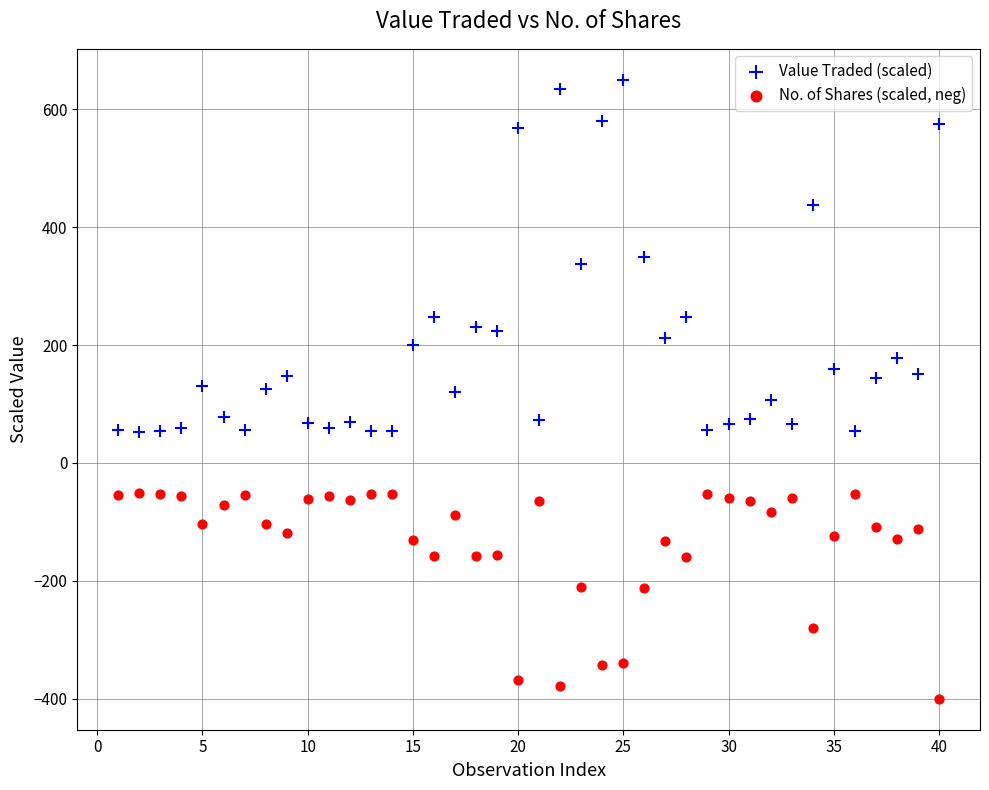

Which series has the largest Y range (max minus min)?

Value Traded (scaled)